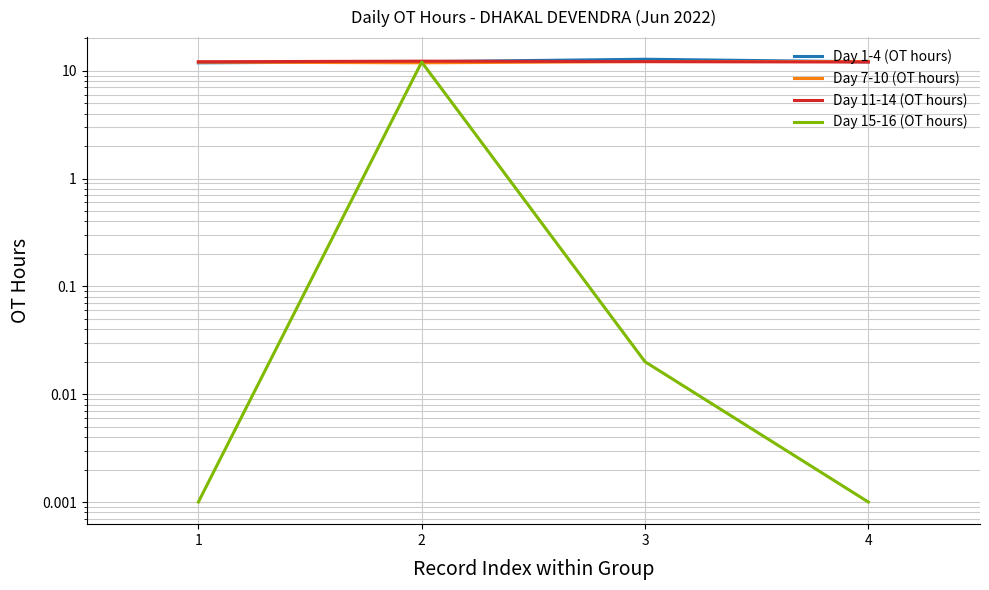

What is the value of the Day 15-16 (OT hours) point at the 2nd from the left?

12.0